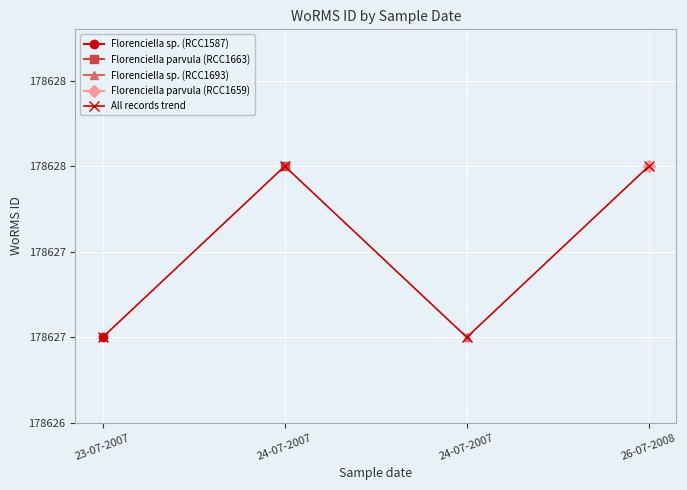

List the labels in order of value, smallest first.

23-07-2007, 24-07-2007, 24-07-2007, 26-07-2008